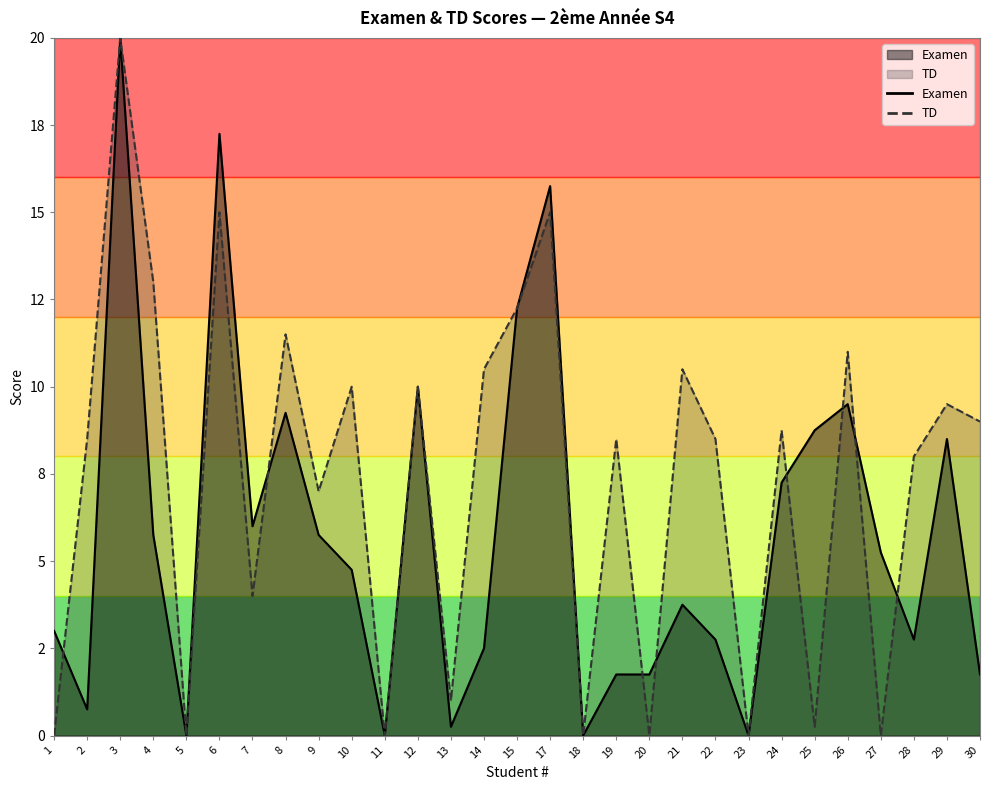

Rank the categories by Examen value from lowest to highest.

5, 11, 18, 23, 13, 2, 19, 20, 30, 14, 22, 28, 1, 21, 10, 27, 4, 9, 7, 24, 29, 25, 8, 26, 12, 15, 17, 6, 3